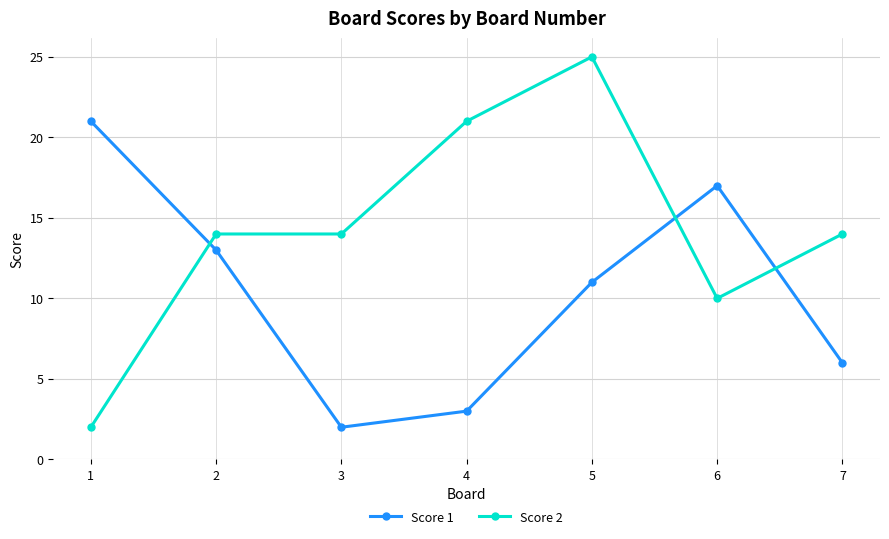

What is the value of the Score 2 point at the 3rd from the left?

14